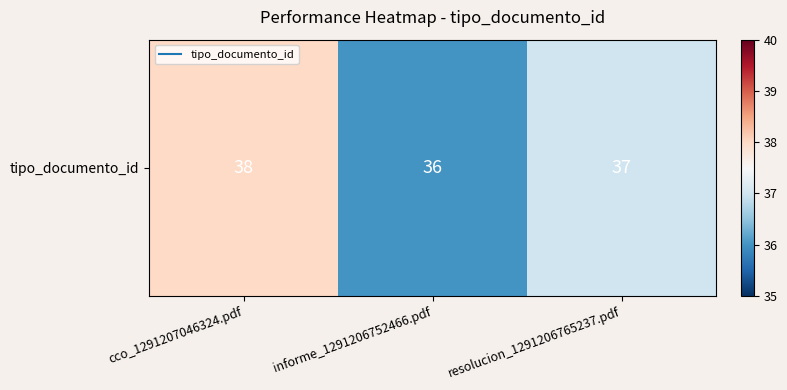

List the labels in order of value, largest first.

cco_1291207046324.pdf, resolucion_1291206765237.pdf, informe_1291206752466.pdf